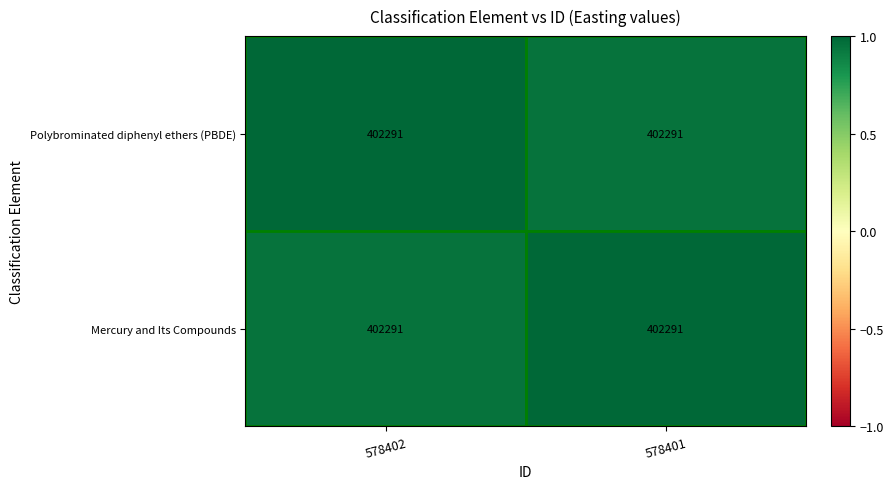

At which label does Mercury and Its Compounds reach its peak?

578401